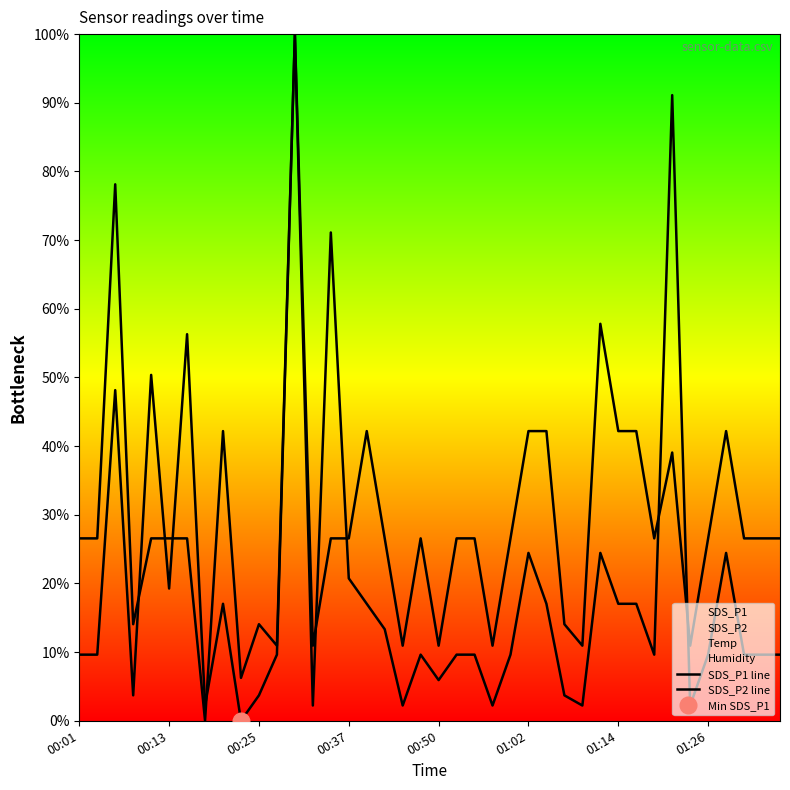

True or false: SDS_P1 line and SDS_P2 line intersect in this chart.

True